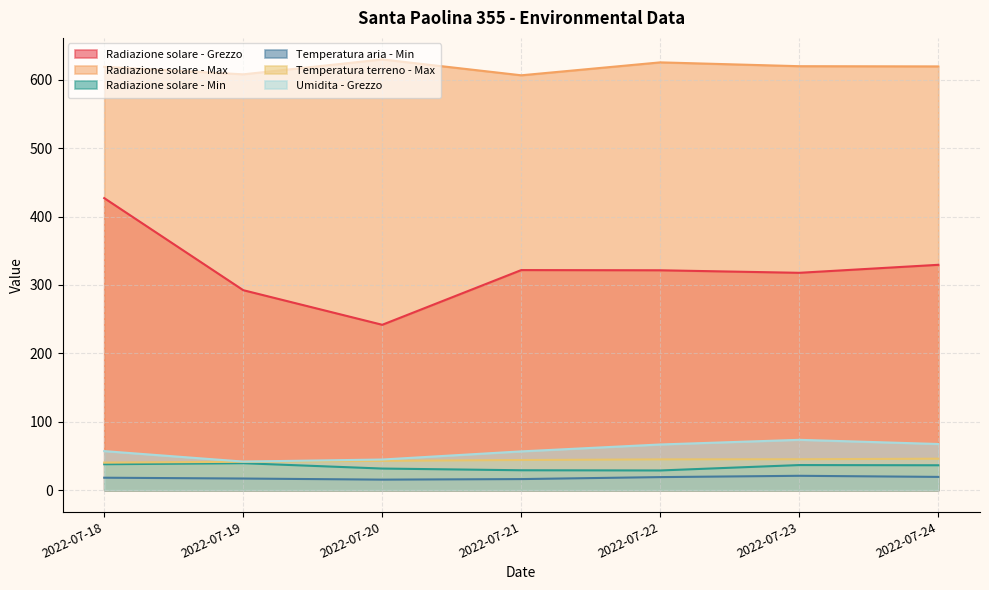

How many lines are shown in the chart?

6